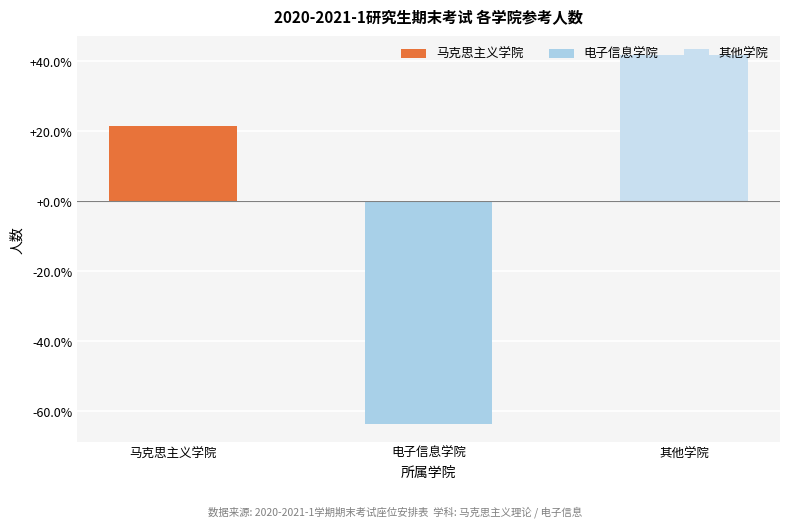

What is the difference between the values at 电子信息学院 and 其他学院?

105.4